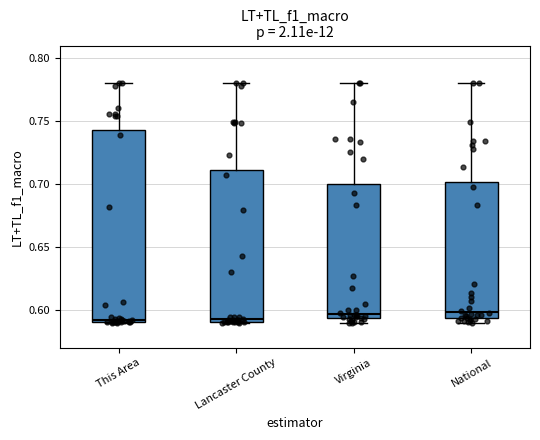

Reading left to right, transcribe this box plot: for each box, give where its median line is, the range the box spans, and where its two whiskers end, as read against the y-axis. The values are not printed on the chart, so give them approximately, as read against the axis.

This Area: median 0.590 (just above the box's lower edge), box 0.590 to 0.745, whiskers 0.590 to 0.780
Lancaster County: median 0.595, box 0.590 to 0.710, whiskers 0.590 to 0.780
Virginia: median 0.595 (just above the box's lower edge), box 0.595 to 0.700, whiskers 0.590 to 0.780
National: median 0.600, box 0.595 to 0.700, whiskers 0.590 to 0.780